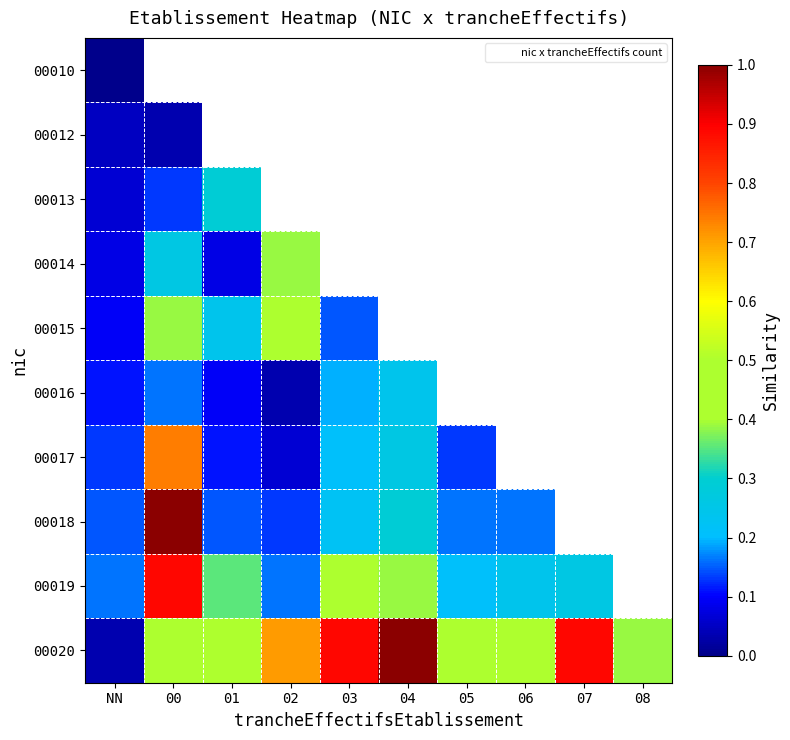

What is the average value of the 00020 series?

0.6